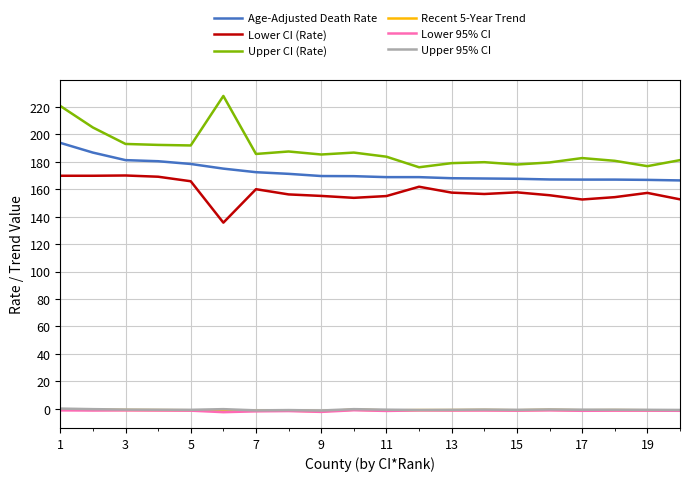

Which series has the largest range (max minus min)?

Upper CI (Rate)